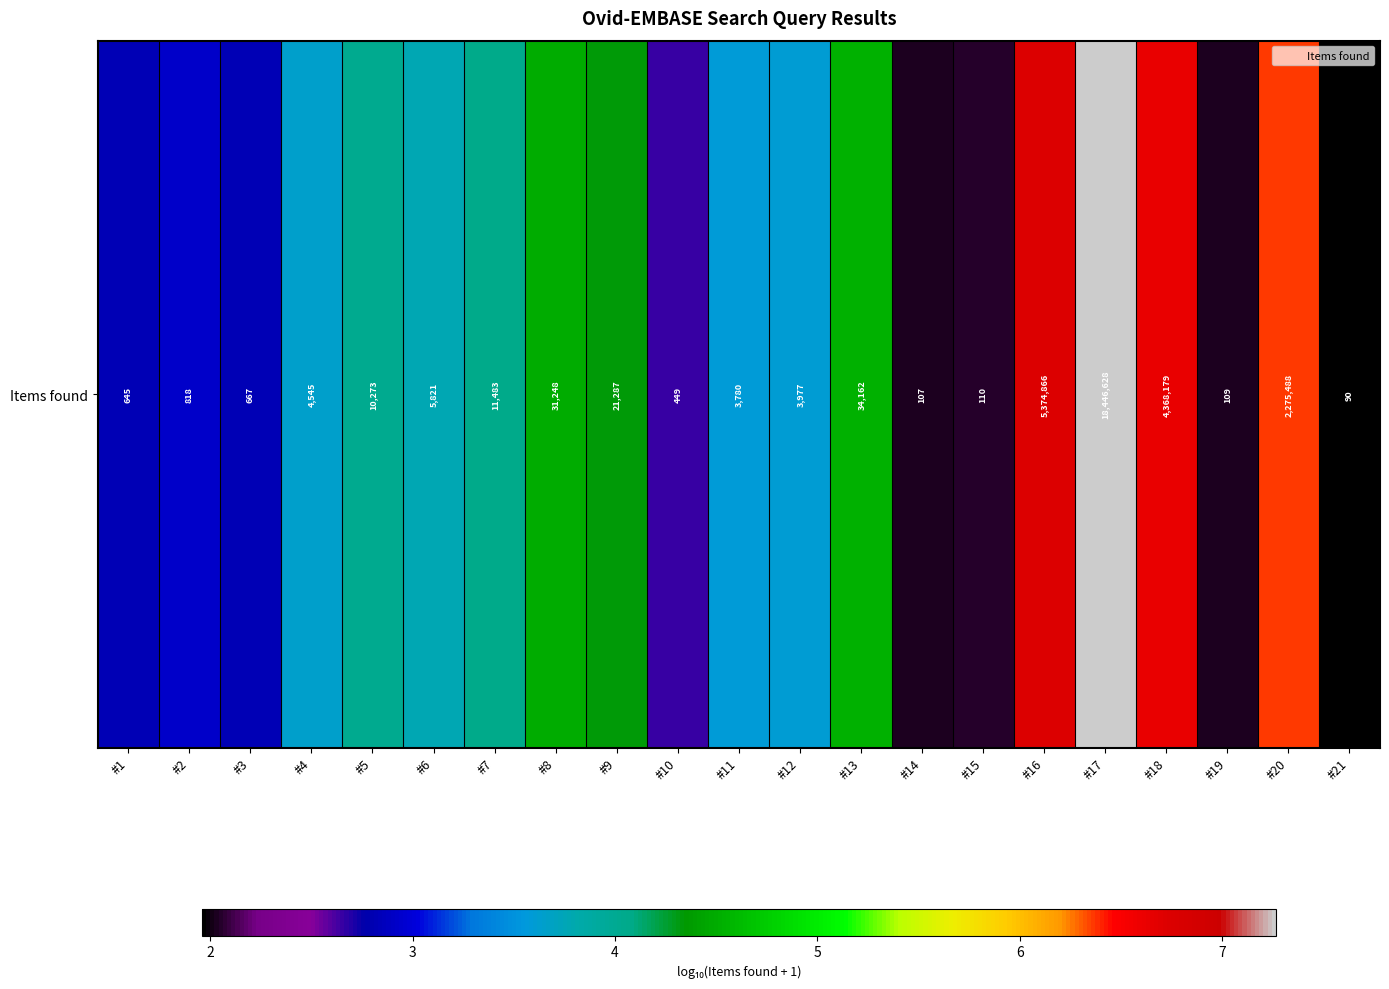

Where is the data nearest to the value 4?

#5